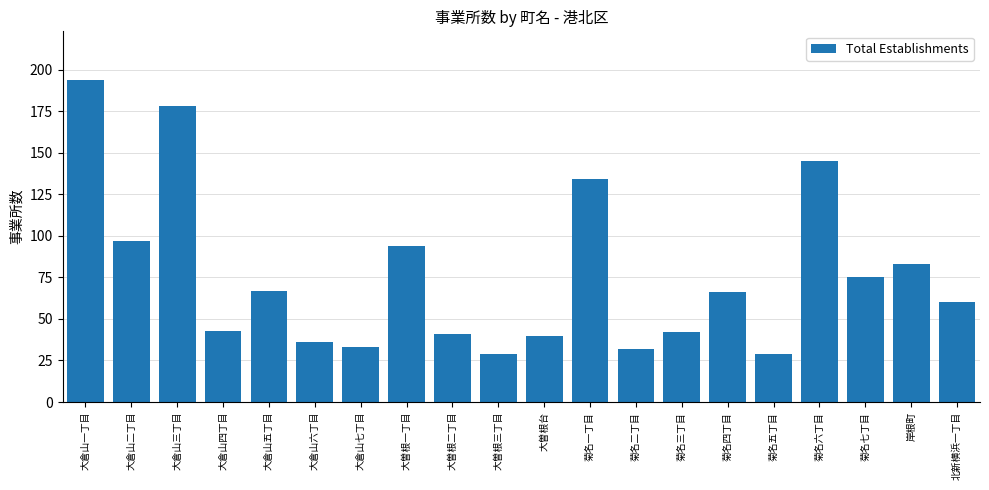

Reading left to right, extract all data points from this chart.

194	97	178	43	67	36	33	94	41	29	40	134	32	42	66	29	145	75	83	60